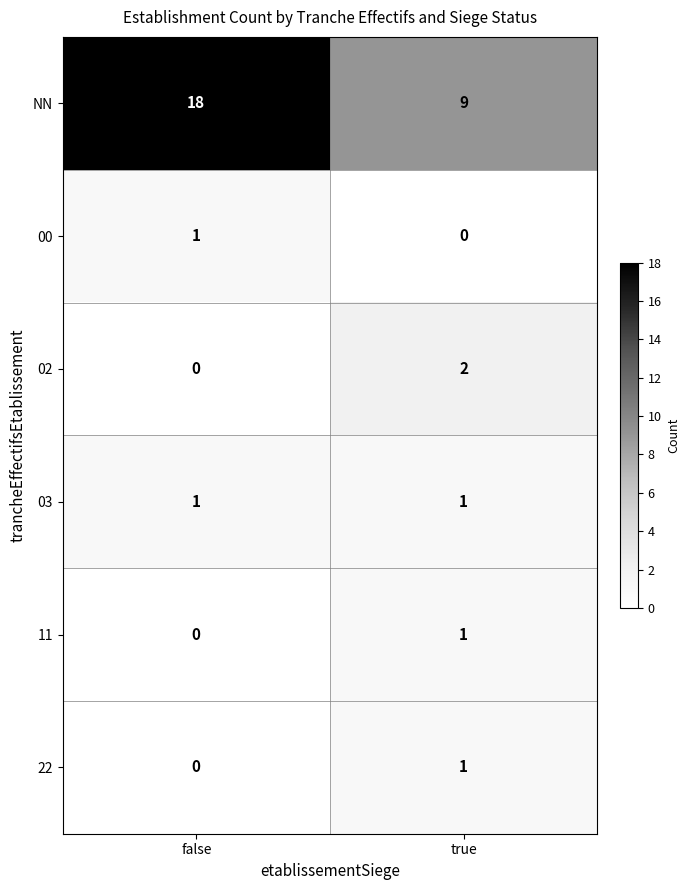

Which series has the largest range (max minus min)?

NN